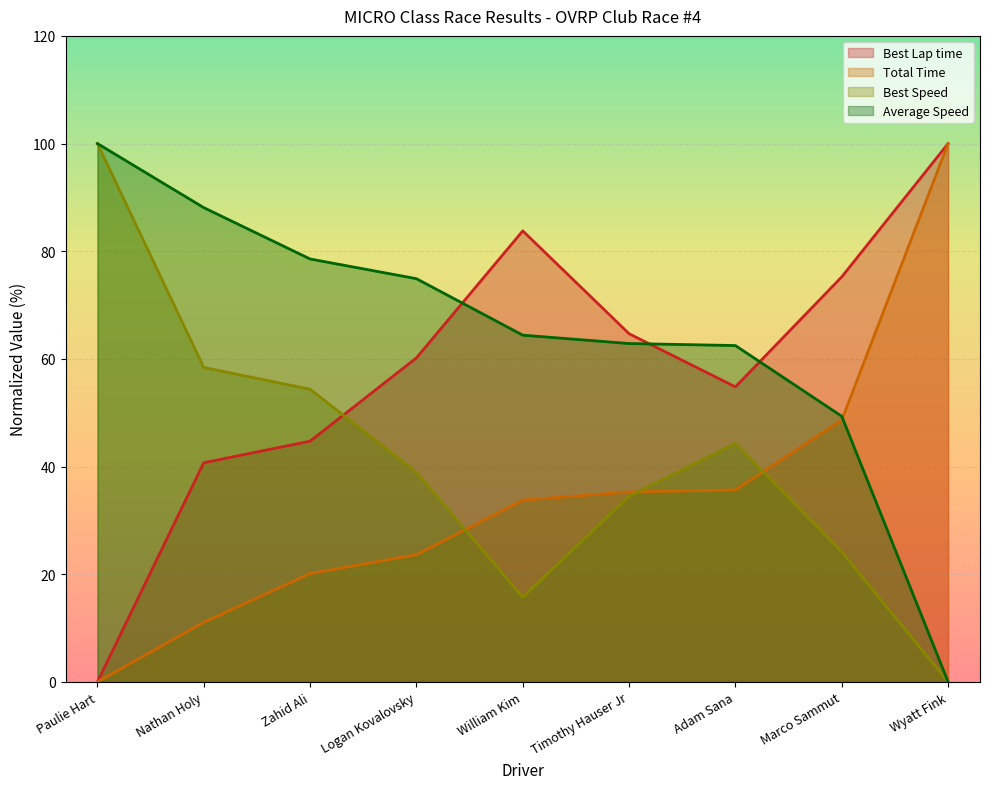

After their last crossing, which series has the higher values: Total Time or Best Lap time?

Total Time